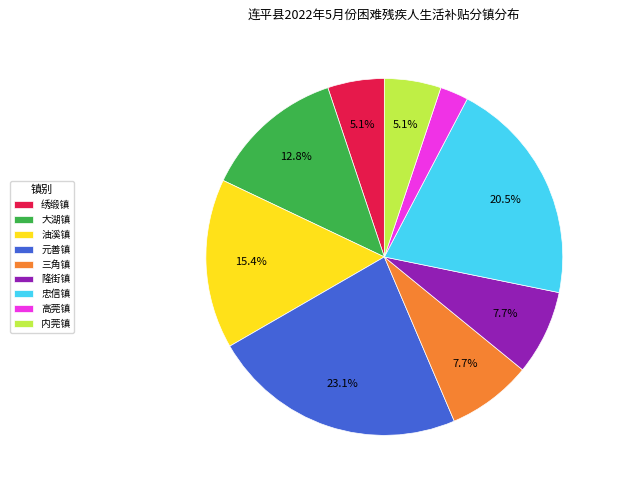

The 大湖镇 slice represents 20% of the pie. True or false?

False